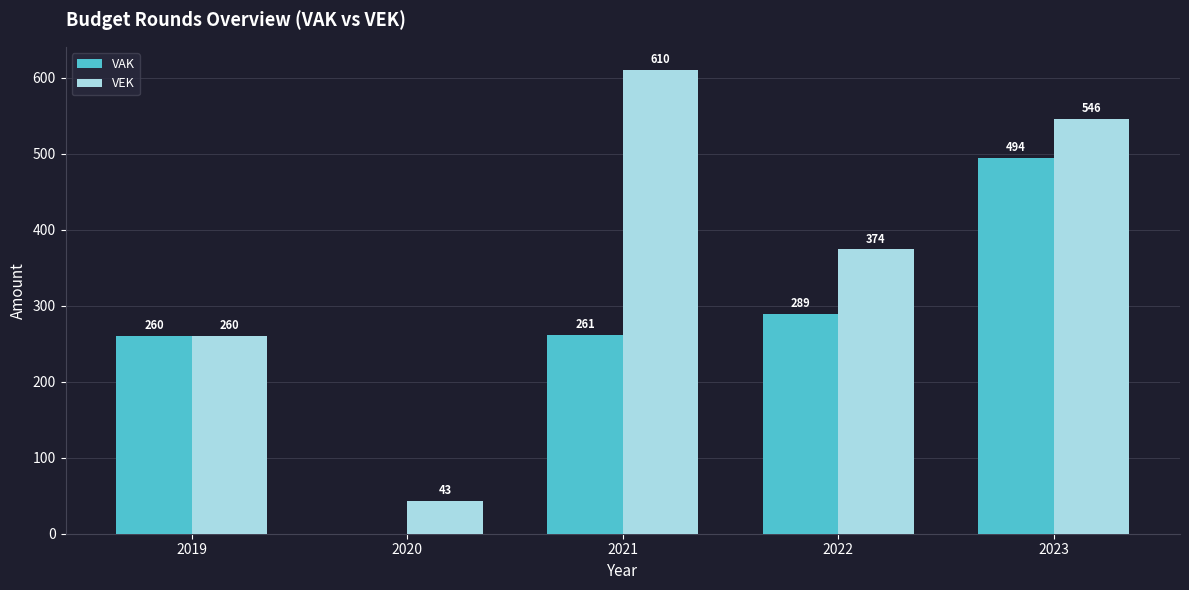

Reading left to right, extract all data points from this chart.

VAK: 260	0	261	289	494
VEK: 260	43	610	374	546